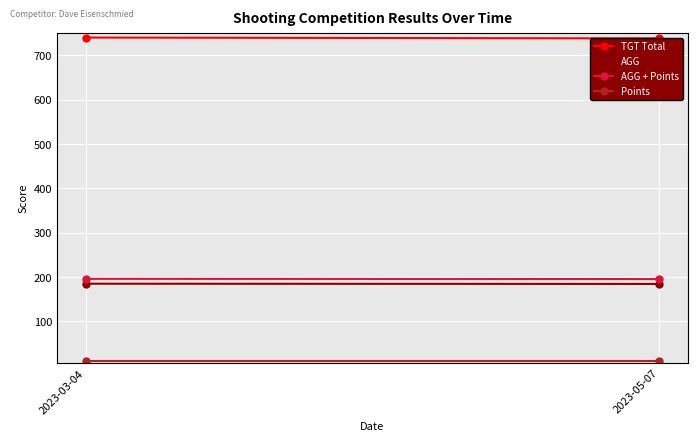

Read the Points value at 2023-05-07.

11.0